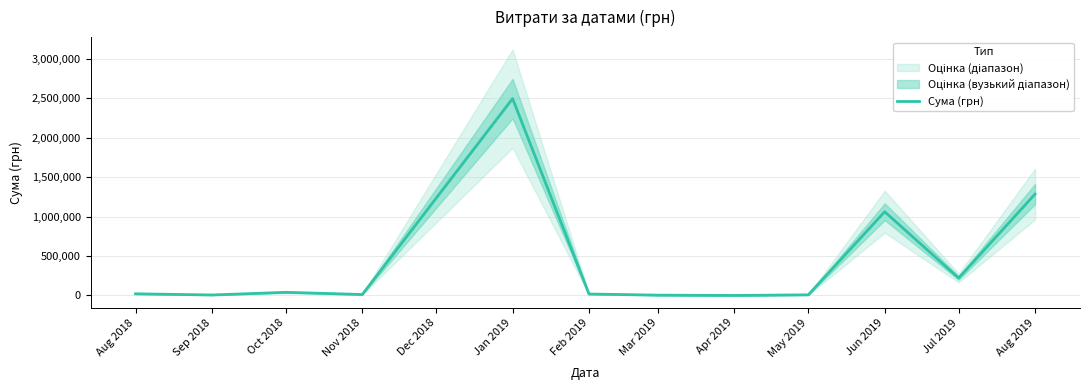

At which category does the data reach its first local valley?

Sep 2018